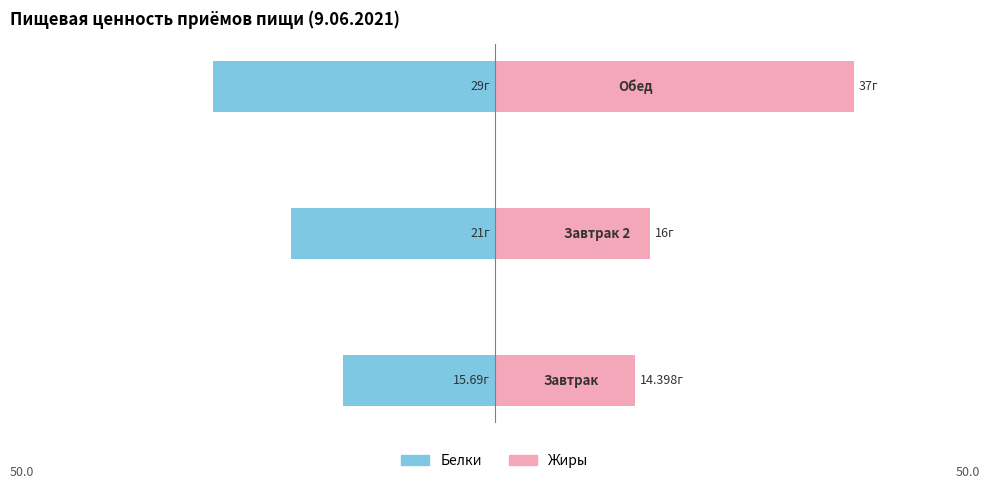

What is the minimum value for Белки?

-29.0